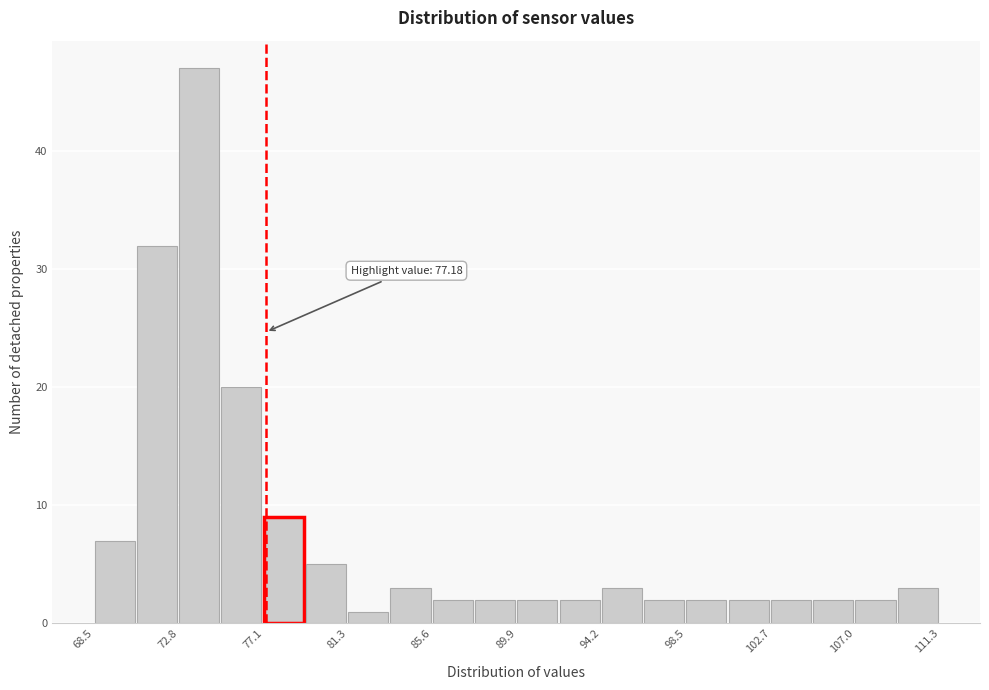

Over which range of the x-axis is the bar tallest?

73.0 to 75.0